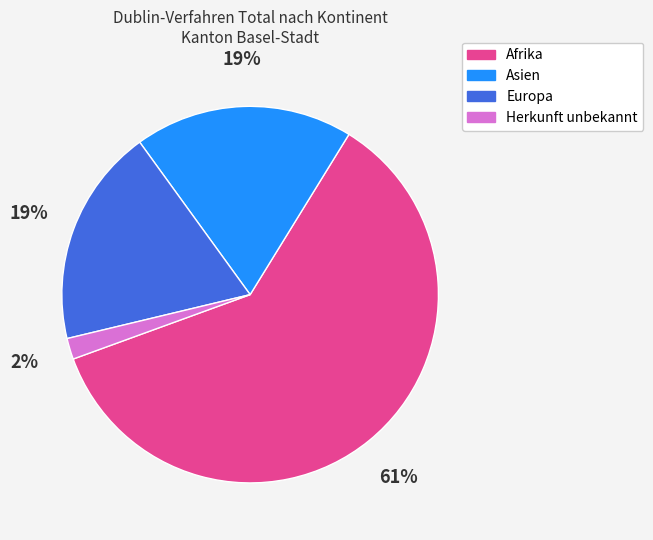

How many slices are in this pie chart?

4